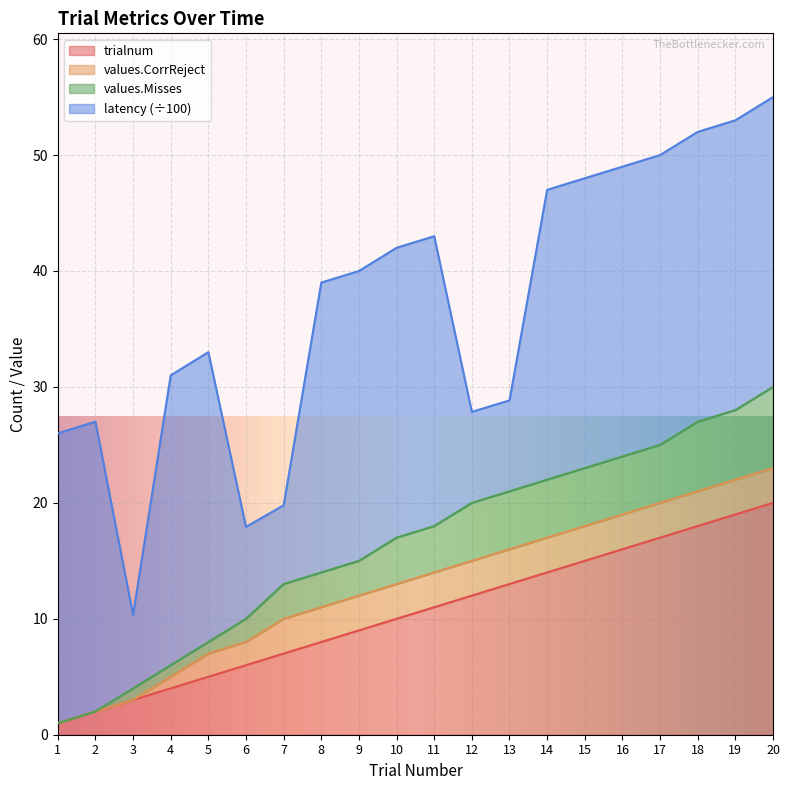

What is the maximum value for trialnum?

20.0